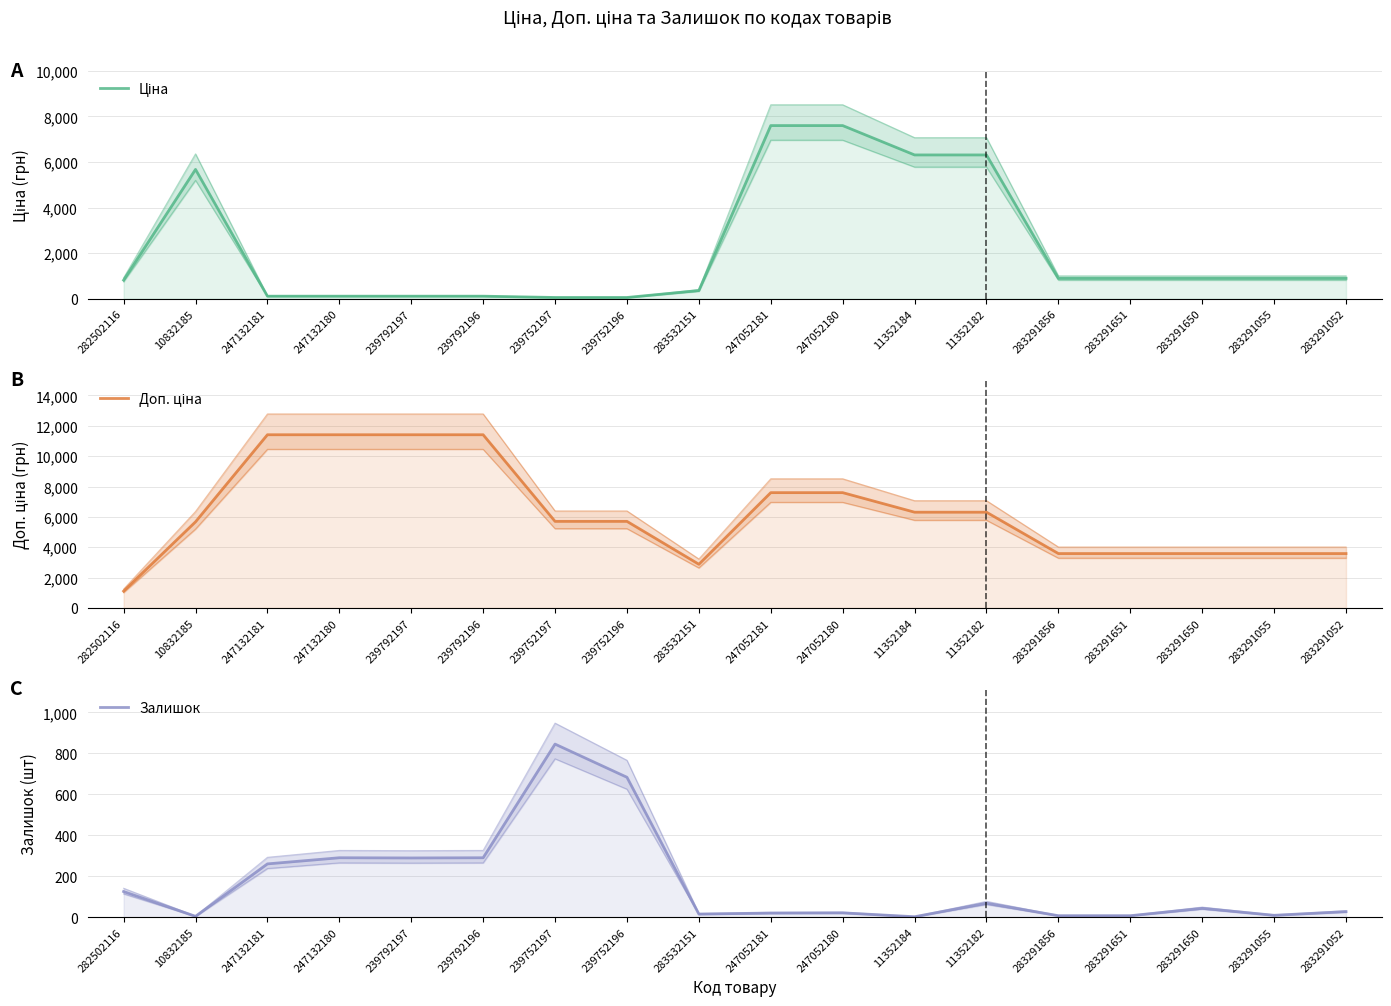

In Доп. ціна, how many points are lower than both neighbors (excluding endpoints)?

1